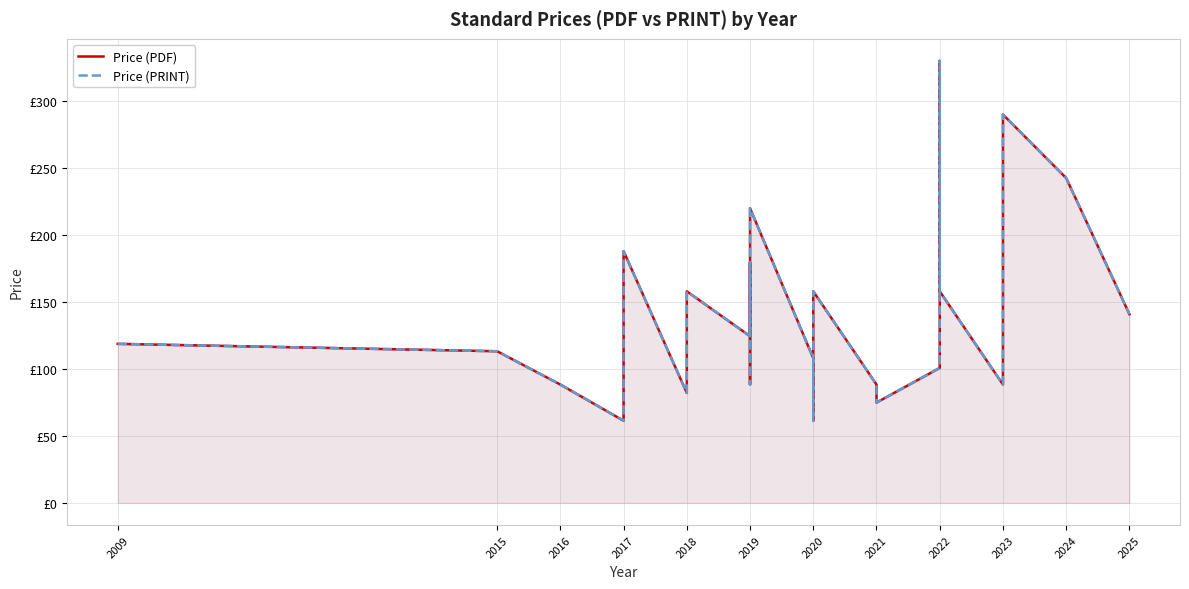

What is the difference between the maximum and minimum values in the Price (PRINT) series?

268.6